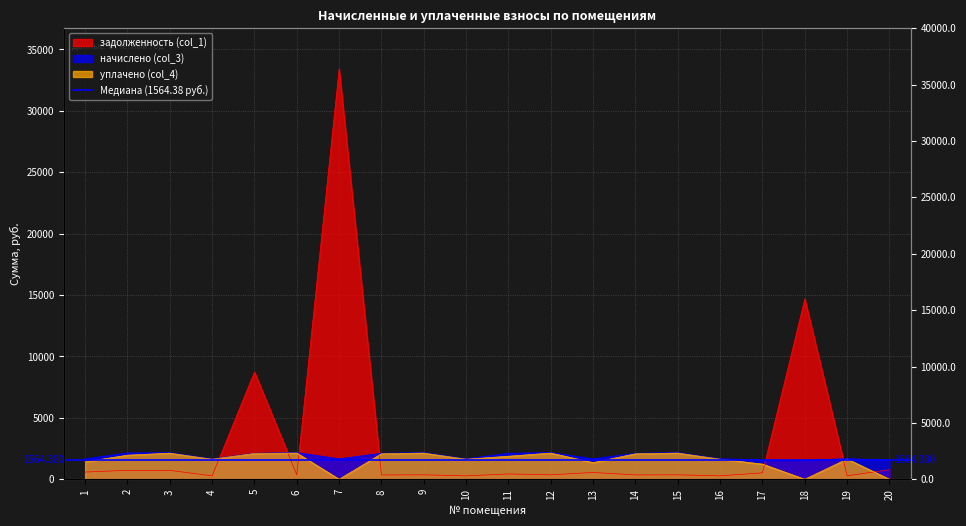

Reading left to right, transcribe all the data shown in this chart.

задолженность (col_1): 586.5	726.5	724.1	277.5	8730.6	362.4	33388.5	352.8	362.4	277.5	433.1	362.4	554.9	353.1	362.4	278.1	522.6	14681.9	279.9	782.9
начислено (col_3): 1664.8	2145.6	2167.1	1664.8	2116.9	2174.3	1664.8	2116.9	2174.3	1664.8	2116.9	2174.3	1664.8	2116.9	2174.3	1668.4	1553.6	1546.4	1679.2	1564.4
уплачено (col_4): 1418.9	1961.2	2126.1	1633.3	2103.1	2133.1	0.0	2076.8	2133.1	1633.3	1876.2	2133.1	1356.2	2076.8	2133.1	1636.8	1235.8	0.0	1647.3	0.0